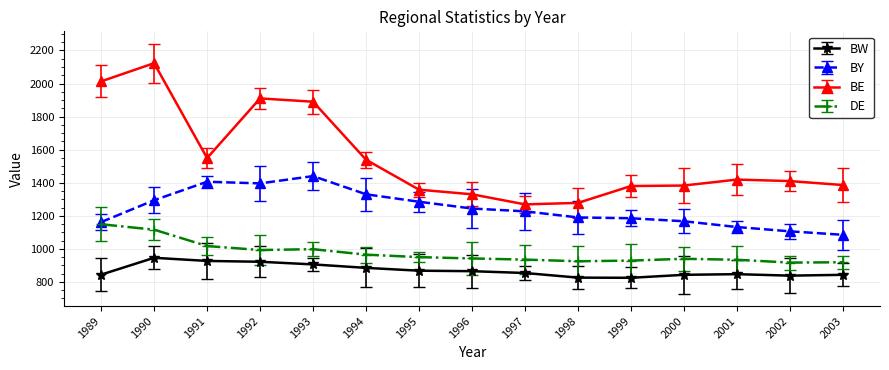

True or false: BW and BY cross at least once.

False